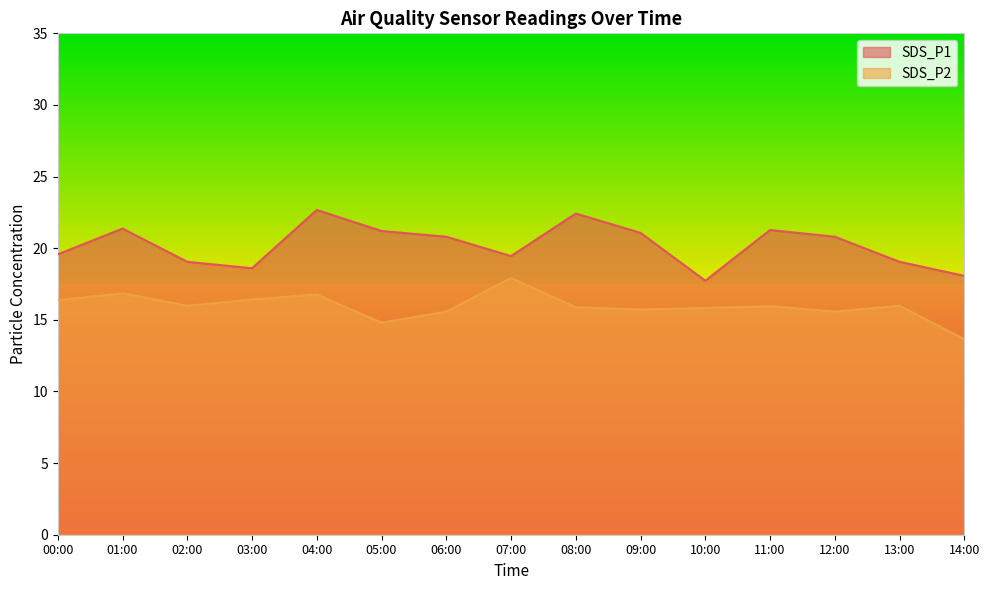

Rank the series at 03:00 from highest to lowest value.

SDS_P1, SDS_P2